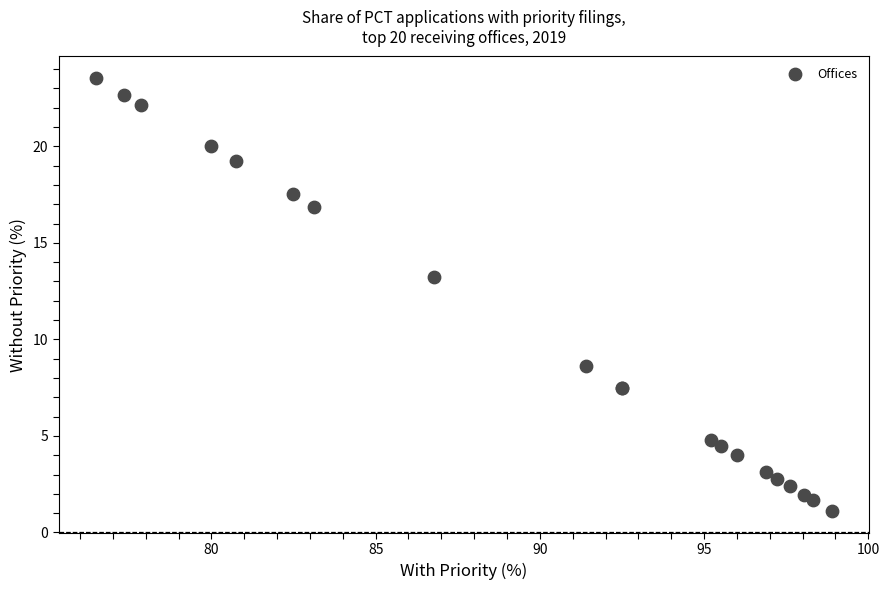

What Y value in the scatter plot is closest to 12?

13.2